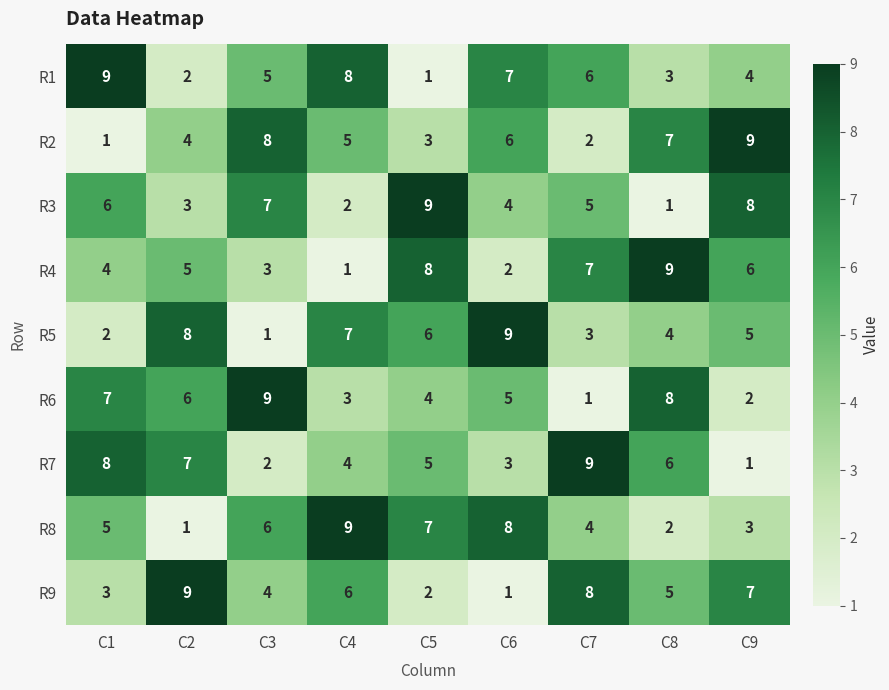

What is the spread (max minus min) of values at C7?

8